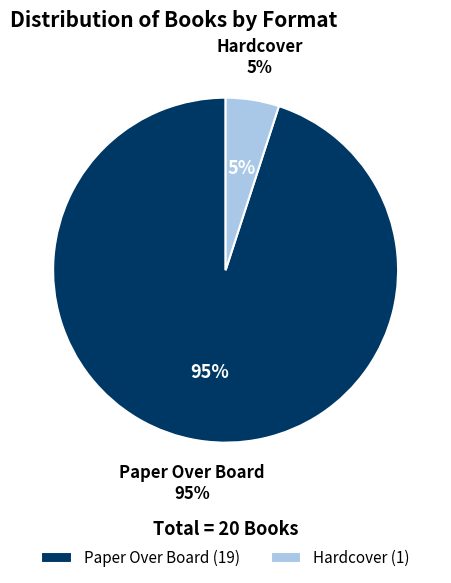

To the nearest percent, what is the difference between the largest and smallest slice percentages?

90%